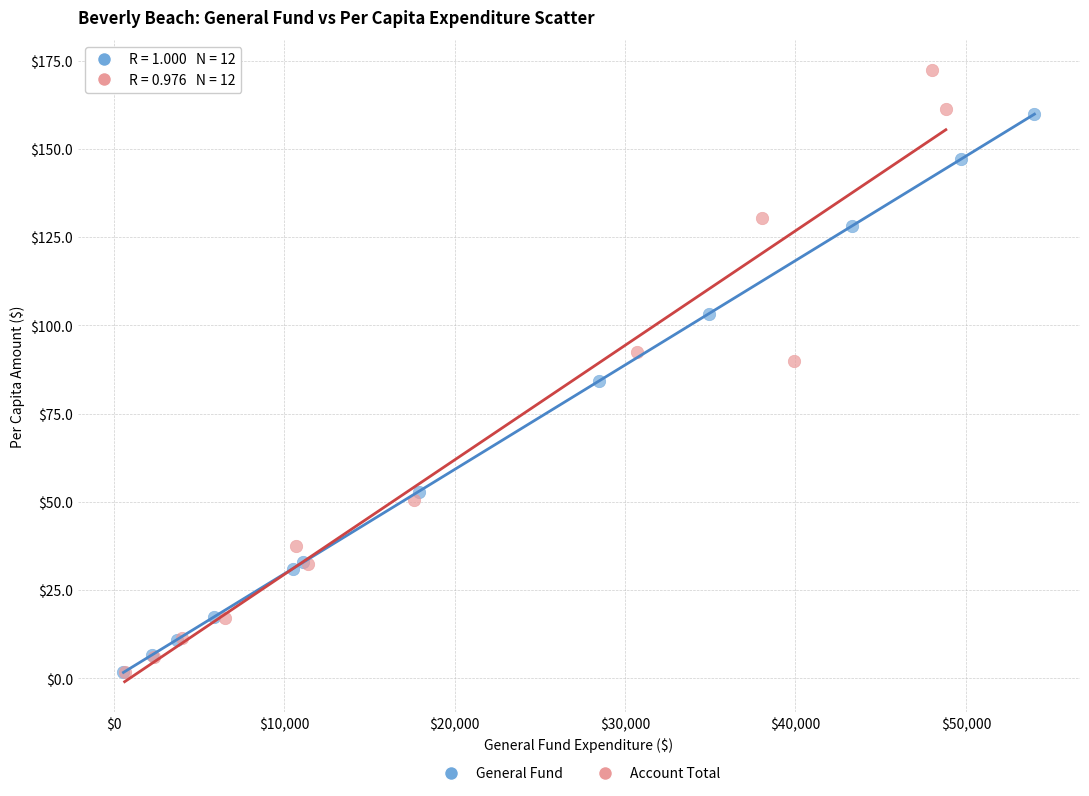

Which series has the largest Y range (max minus min)?

Account Total